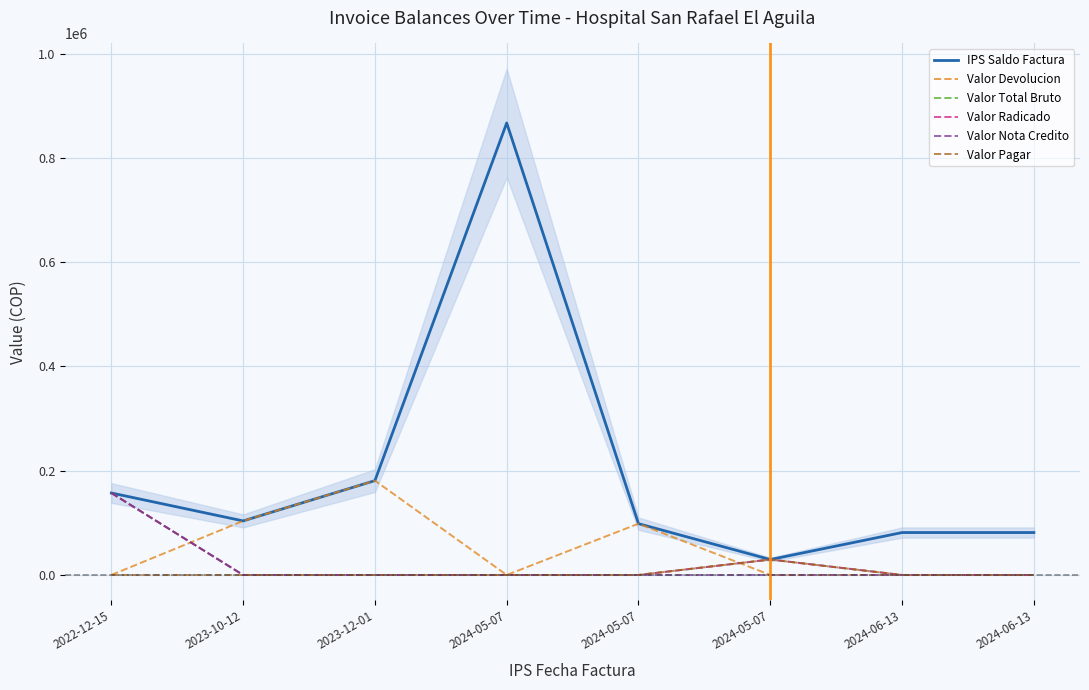

List the series in order of their peak value, lowest first.

Valor Pagar, Valor Total Bruto, Valor Radicado, Valor Nota Credito, Valor Devolucion, IPS Saldo Factura